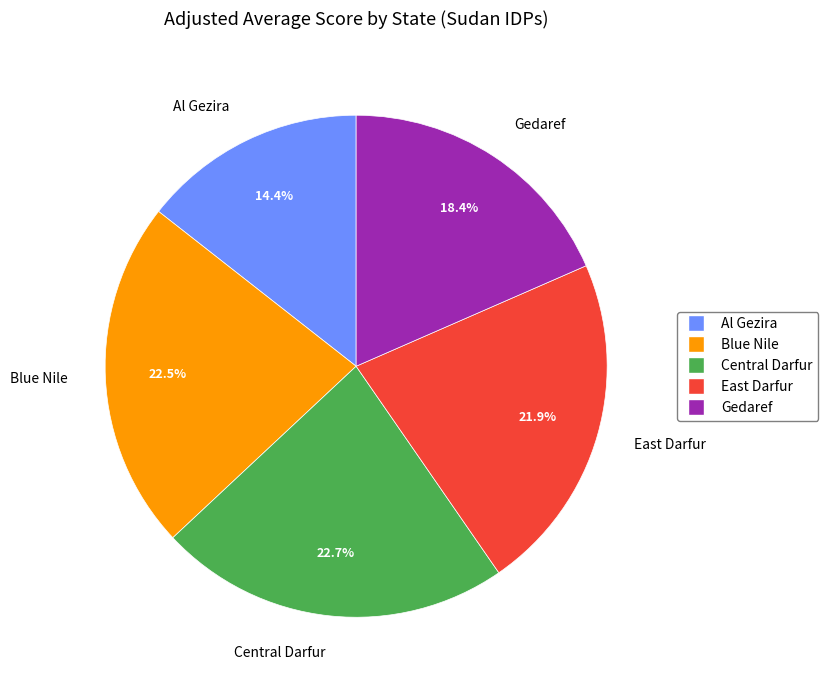

Approximately how many times larger is the value at Central Darfur compared to Blue Nile?

1.0